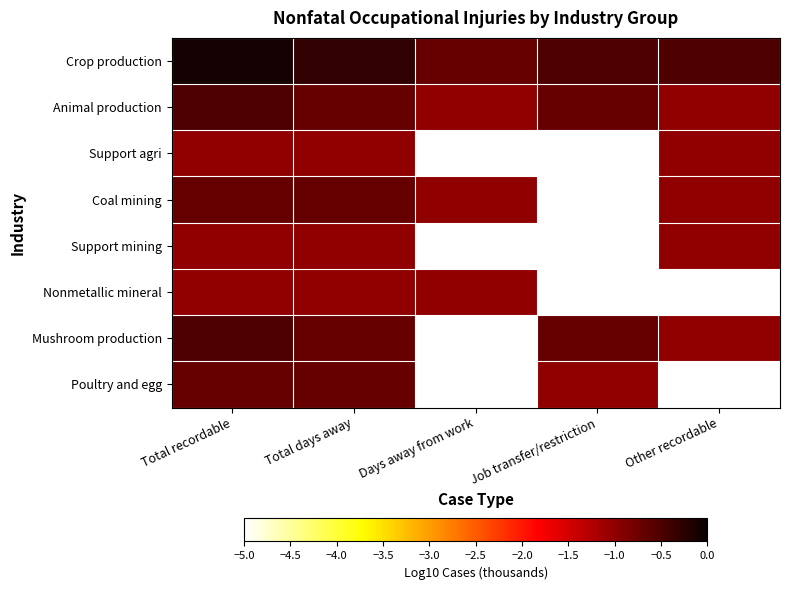

What is the total value across all series at Days away from work?

-23.7